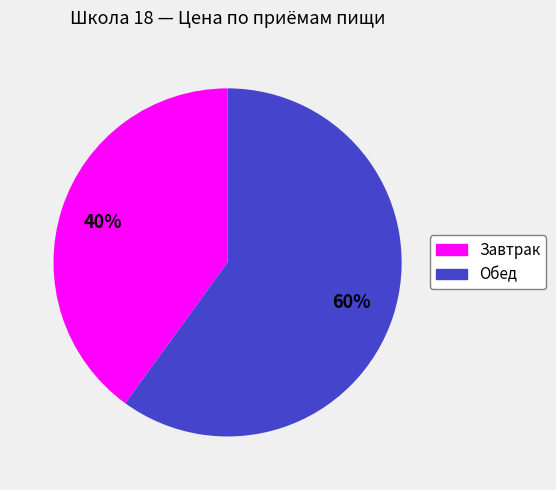

Is Завтрак the majority of the pie?

No